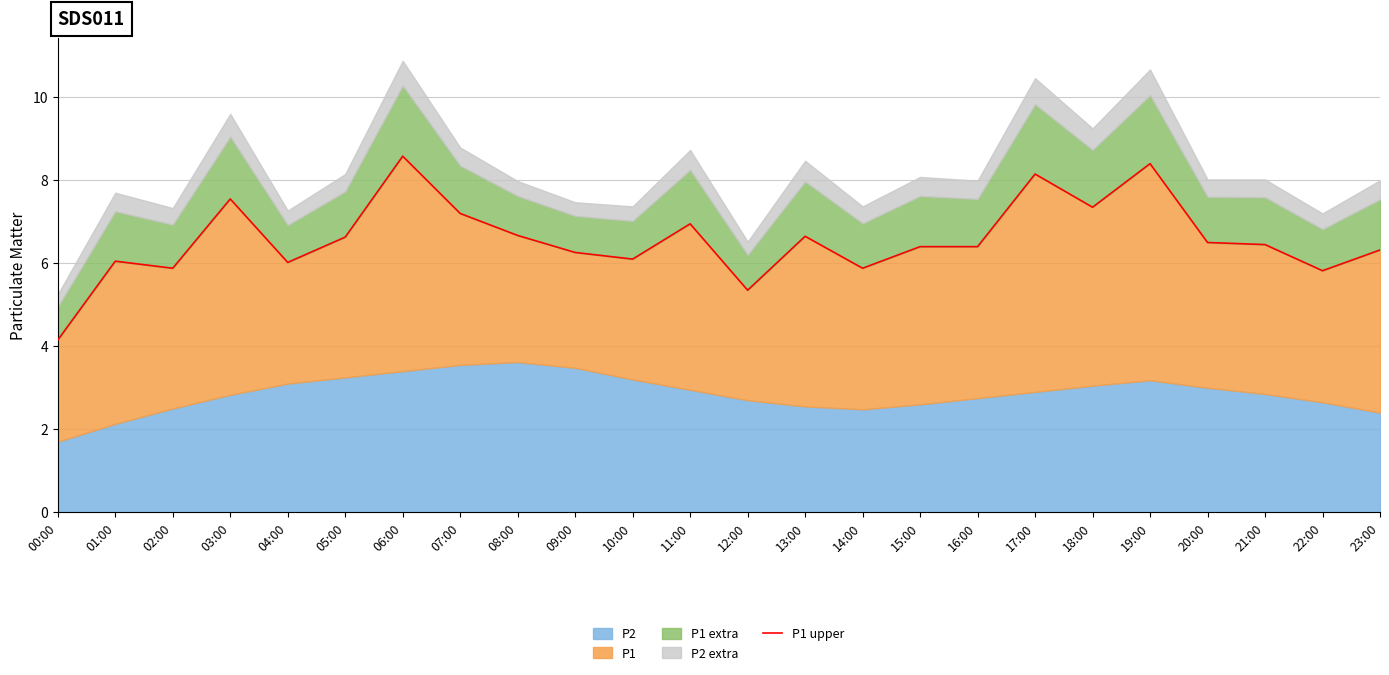

The value at 08:00 is 10.2. True or false?

False